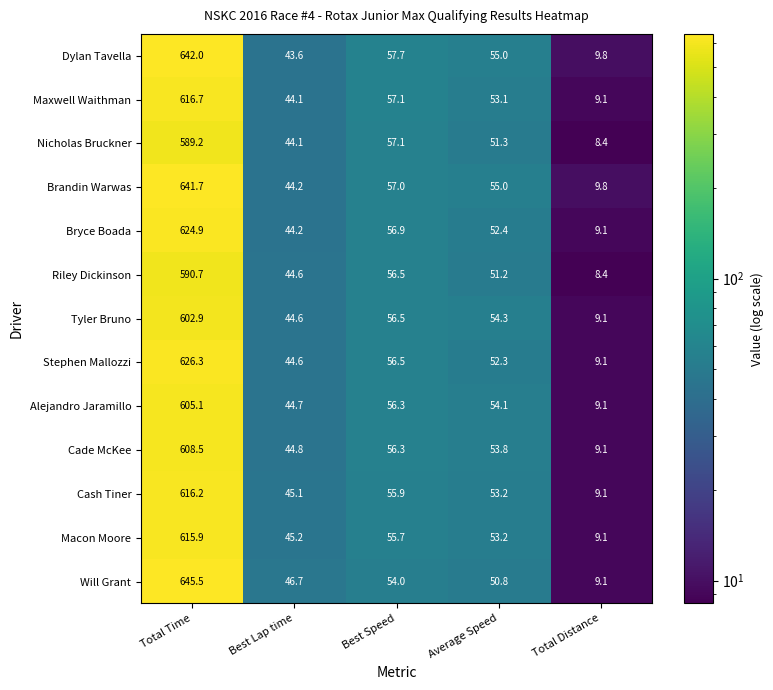

Where does the Cash Tiner series first go above 53?

Total Time